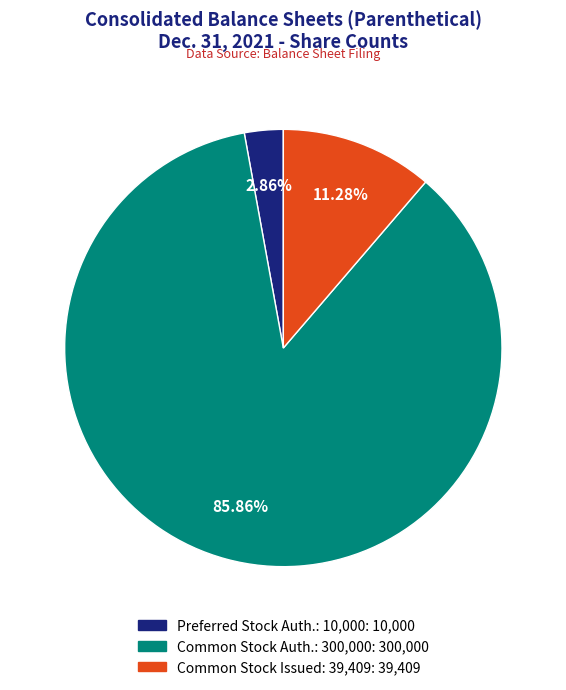

Does any single category account for the majority?

Yes